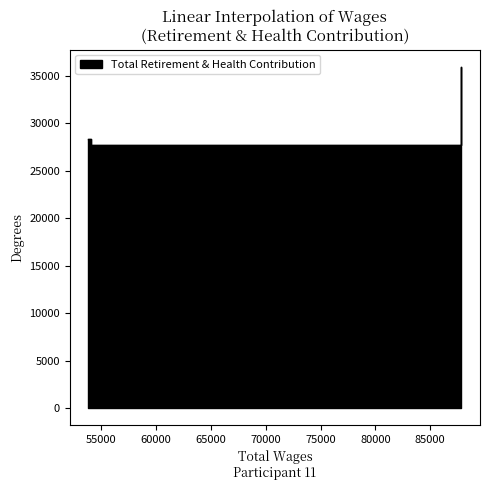

What is the average value?

29480